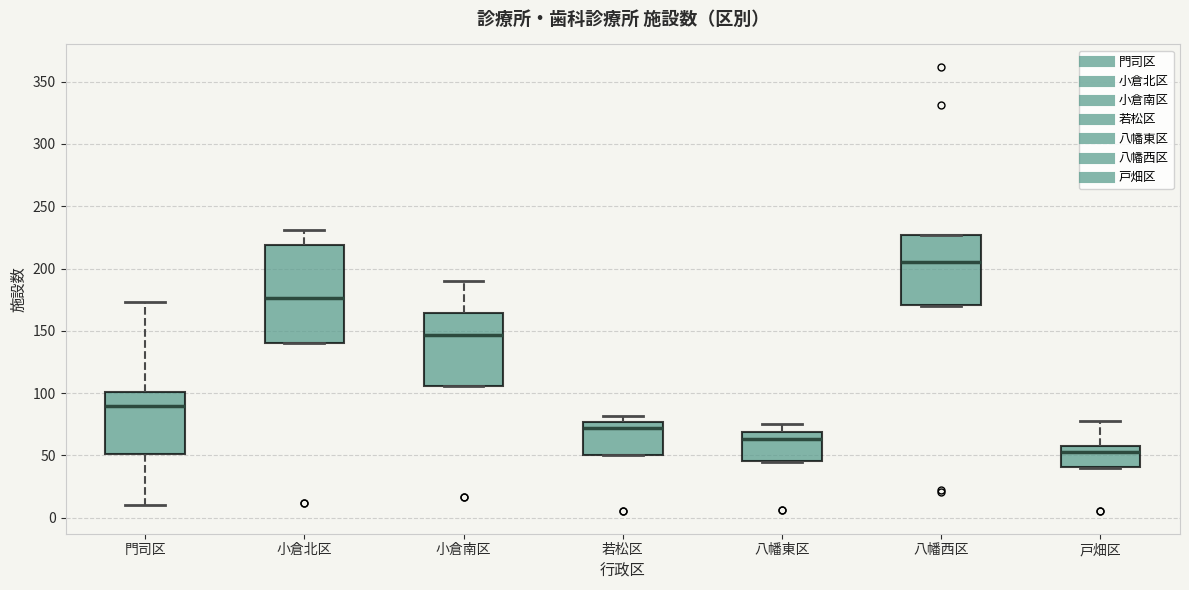

Reading left to right, read every box against the y-axis: the position of its median line, the range the box covers, and the ends of its whiskers. The values are not printed on the chart, so give them approximately, as read against the axis.

門司区: median 90, box 50 to 100, whiskers 10 to 175
小倉北区: median 175, box 140 to 220, whiskers 140 to 230
小倉南区: median 145, box 105 to 165, whiskers 105 to 190
若松区: median 70, box 50 to 75, whiskers 50 to 80
八幡東区: median 65, box 45 to 70, whiskers 45 to 75
八幡西区: median 205, box 170 to 225, whiskers 170 to 225
戸畑区: median 55, box 40 to 60, whiskers 40 to 80